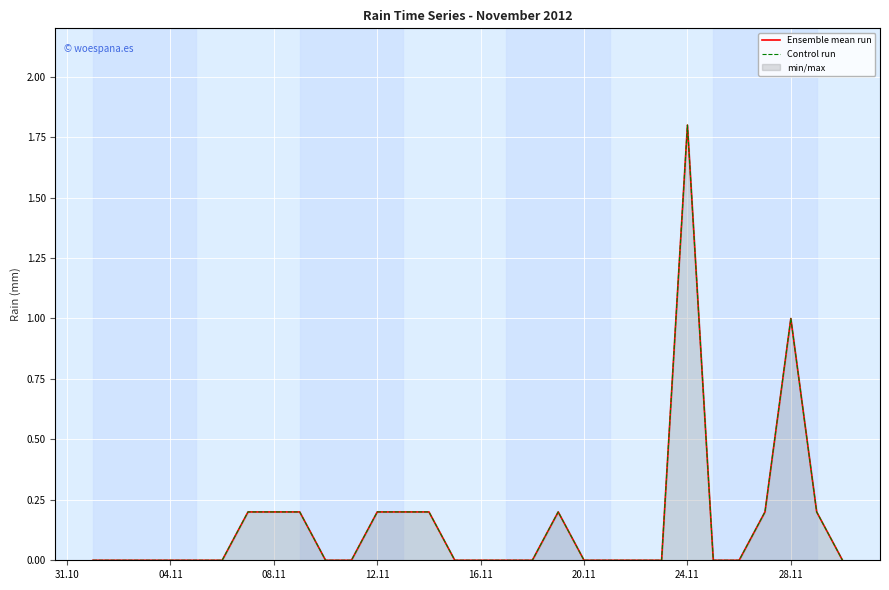

What is the highest value of the Control run series?

1.8